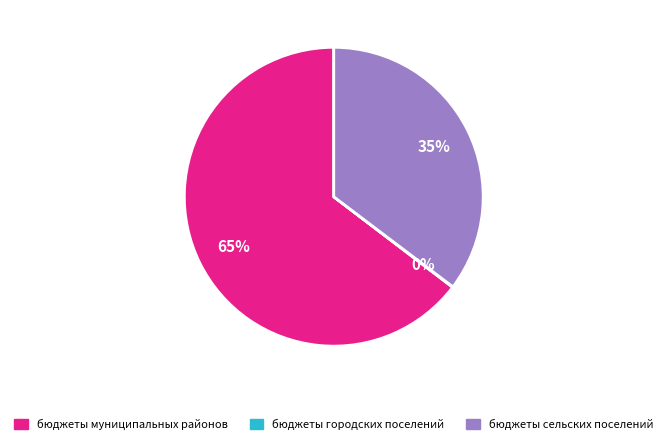

True or false: бюджеты муниципальных районов accounts for 75% of the total.

False